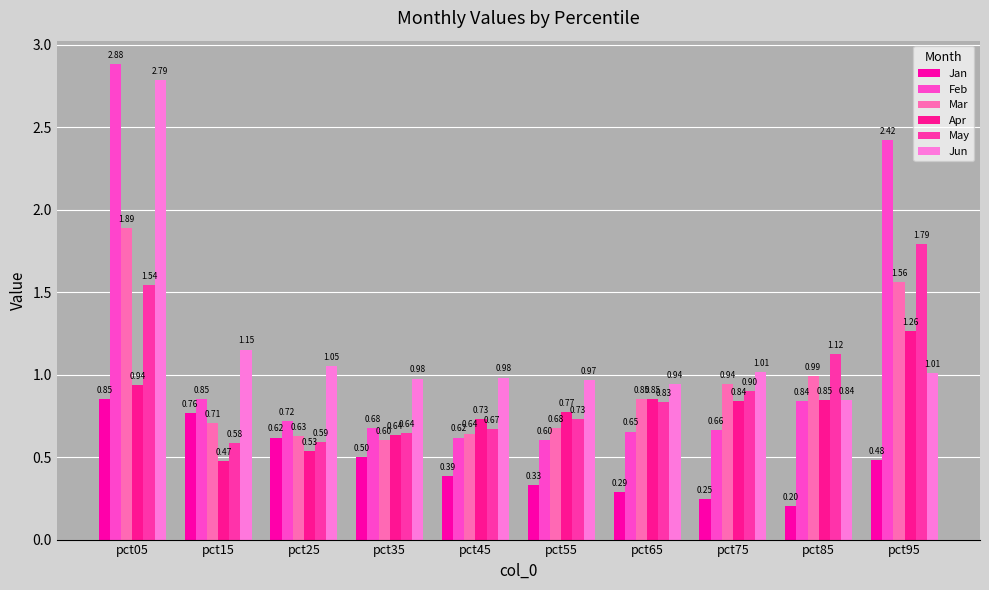

What is the difference between the maximum and minimum values in the Jun series?

1.9